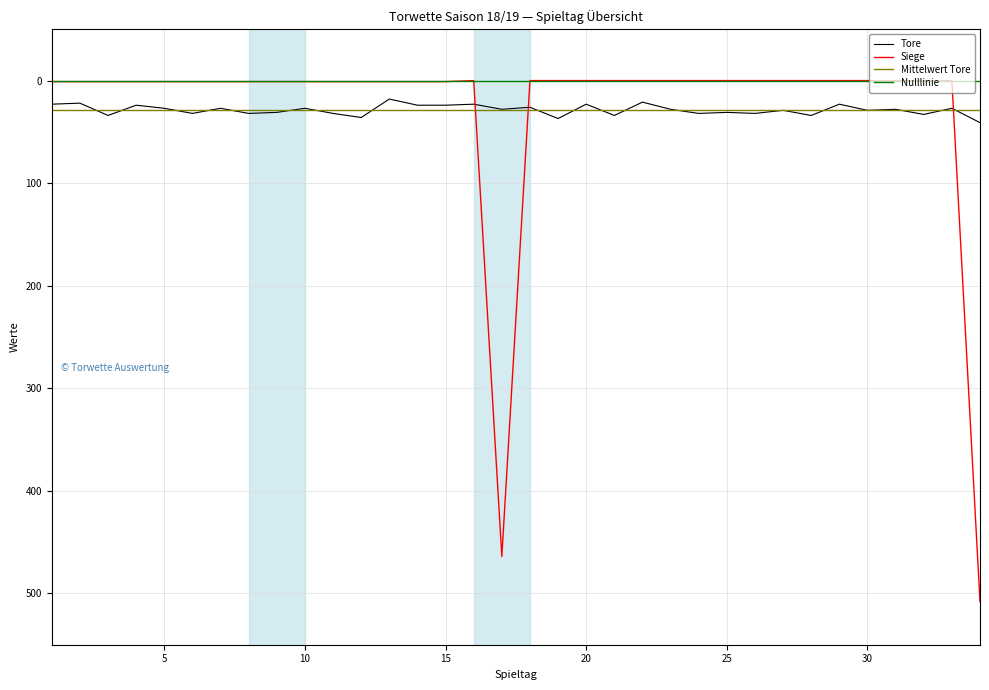

True or false: Siege and Tore cross at least once.

True